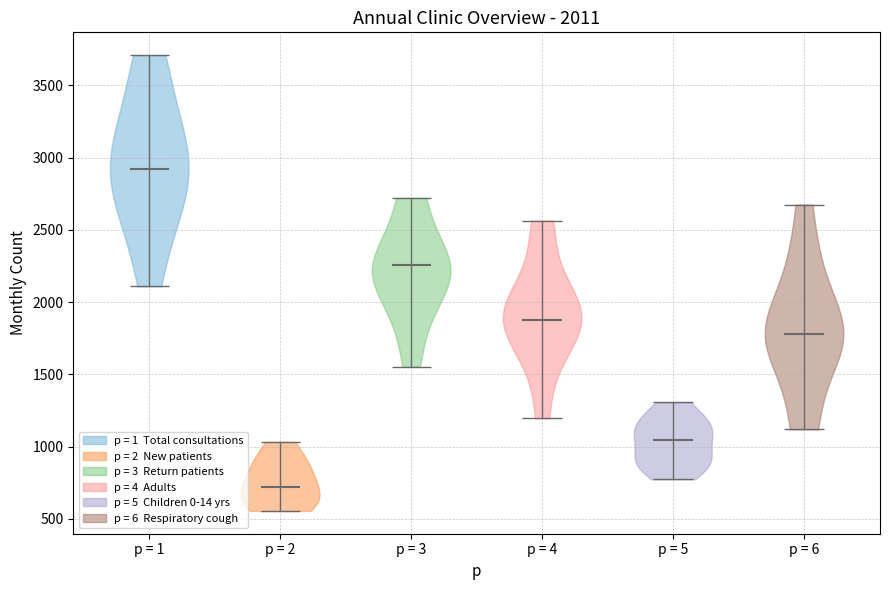

Which violin has the lowest median line?

p = 2